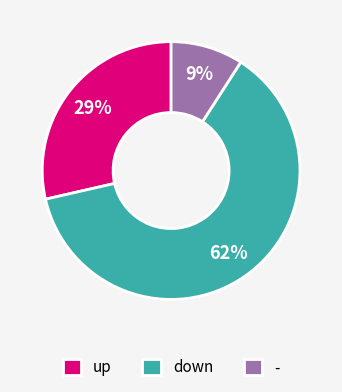

To the nearest percent, what portion does down represent?

62%